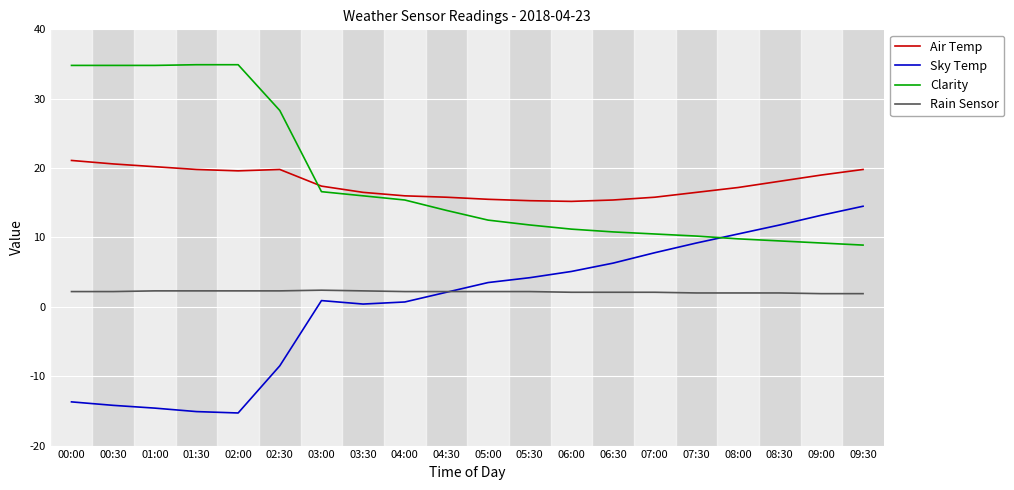

What is the total value across all series at 09:30?

45.1